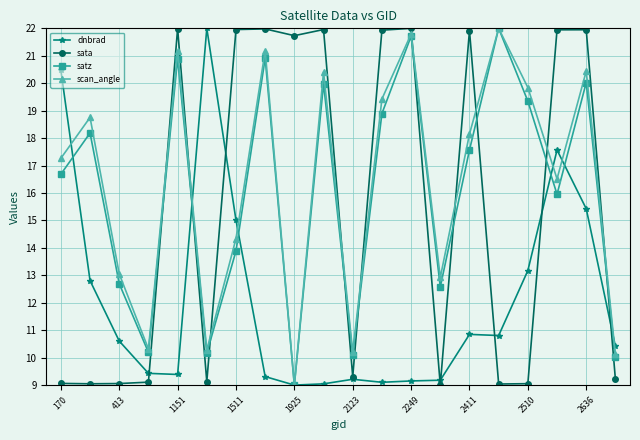

What is the lowest value of the dnbrad series?

9.0